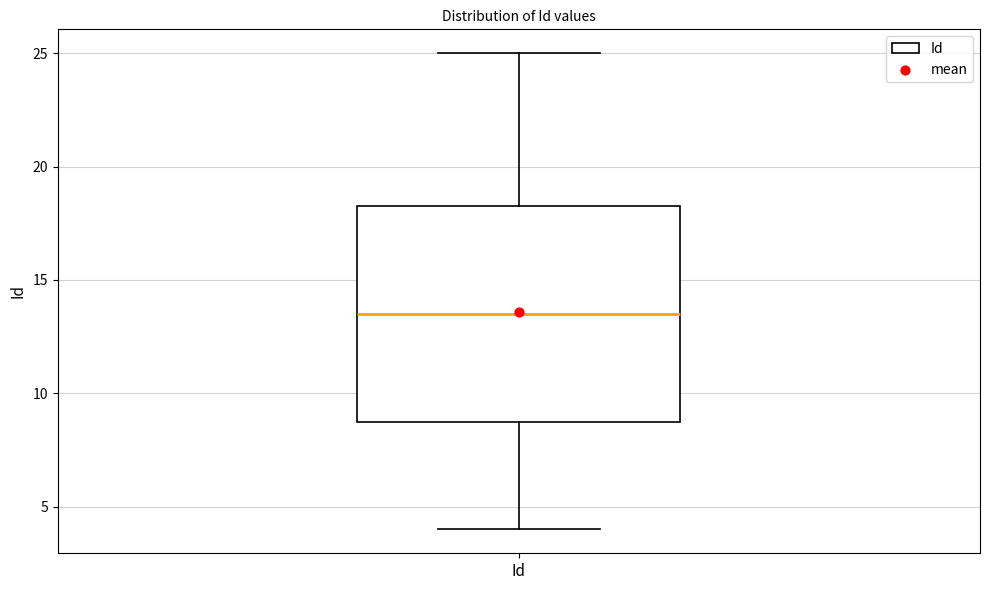

Transcribe this box plot: give where the median line is, the range the box spans, and where the two whiskers end, as read against the y-axis. The values are not printed on the chart, so give them approximately, as read against the axis.

median 13.5, box 9.0 to 18.5, whiskers 4.0 to 25.0